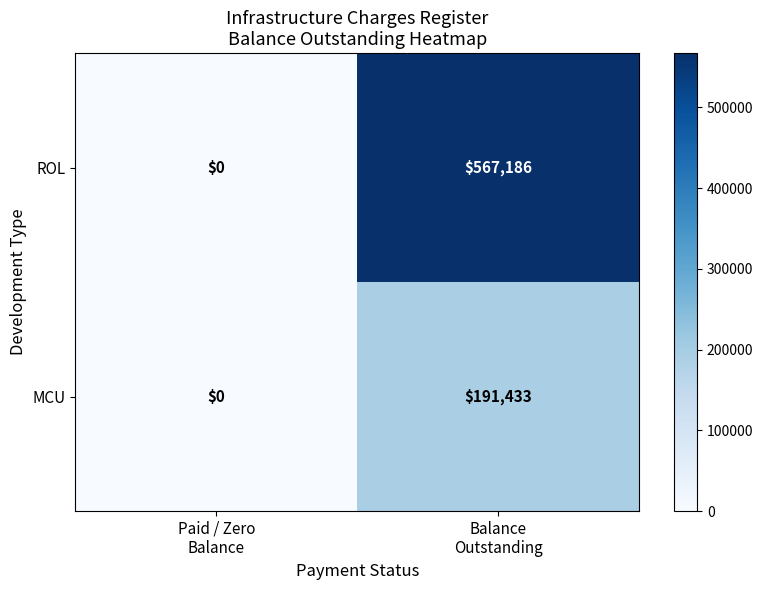

What is the greatest value displayed?

567186